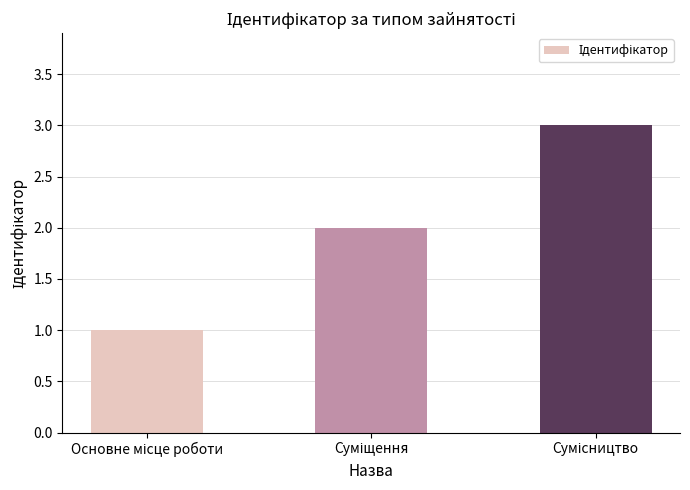

What is the minimum value shown in the chart?

1